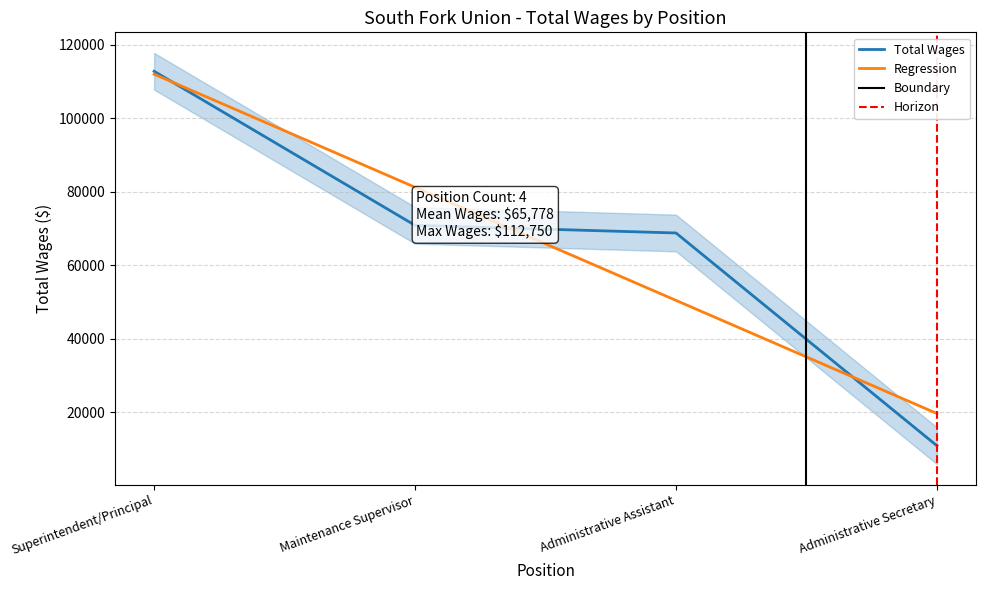

What is the average value?

65778